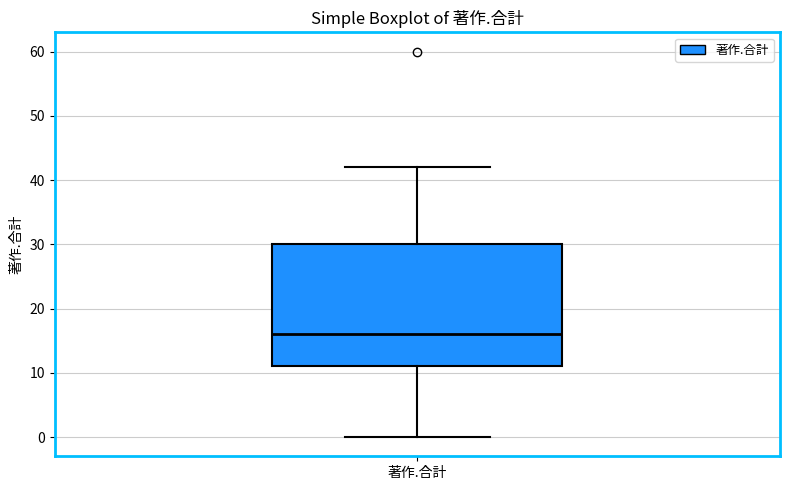

Where is the upper edge of the box for 著作.合計 on the y-axis? The values are not printed on the chart, so give them approximately, as read against the axis.

30